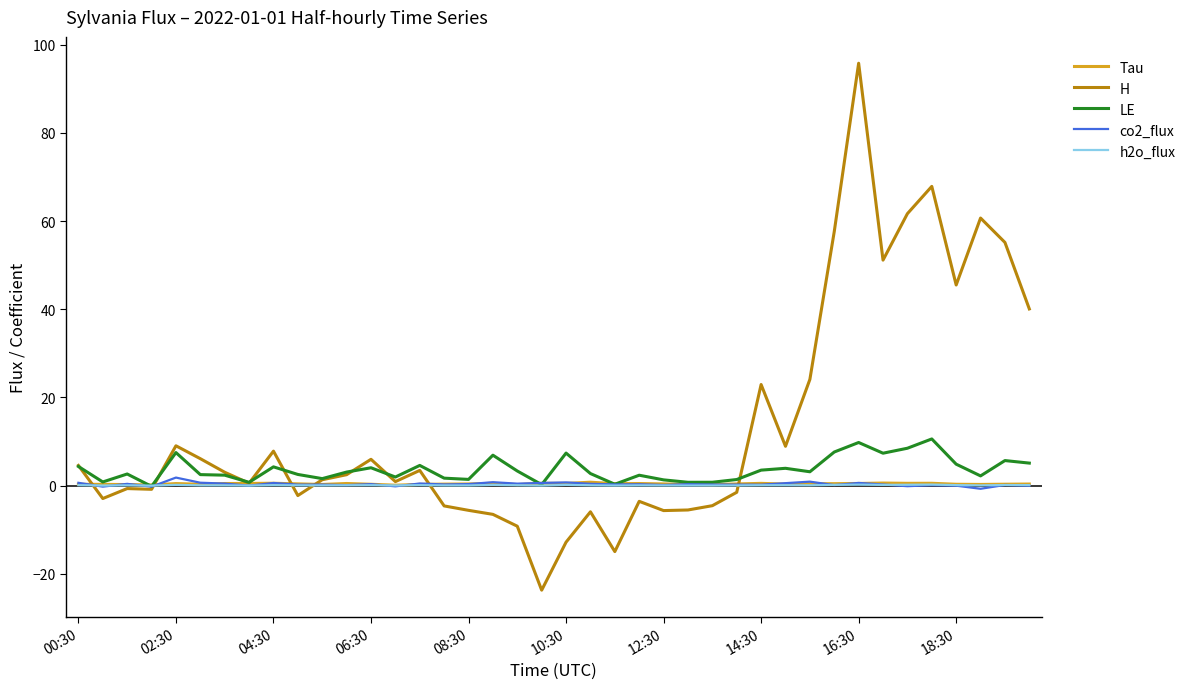

What are all the series names shown in the legend?

Tau, H, LE, co2_flux, h2o_flux